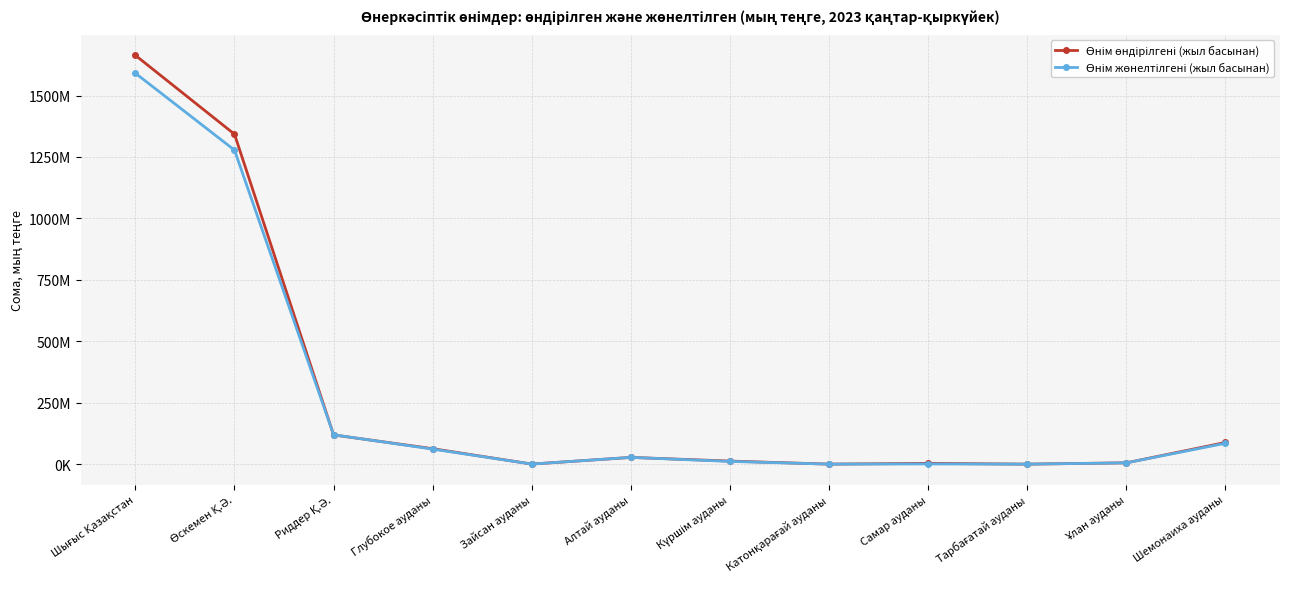

How many times do Өнім жөнелтілгені (жыл басынан) and Өнім өндірілгені (жыл басынан) cross each other?

3